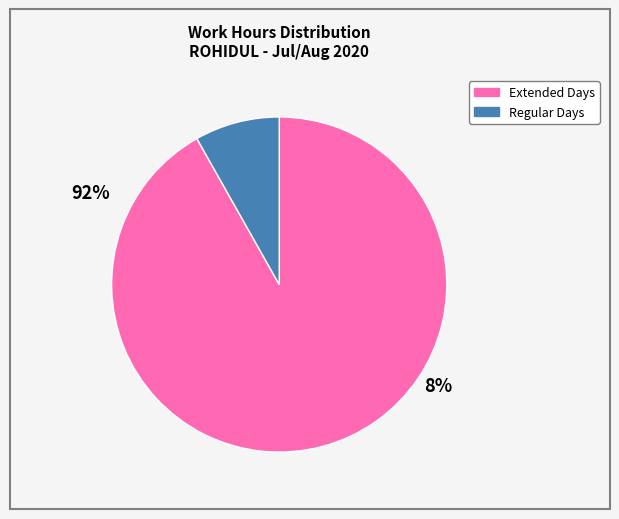

Is there any slice that represents more than half of the pie?

Yes